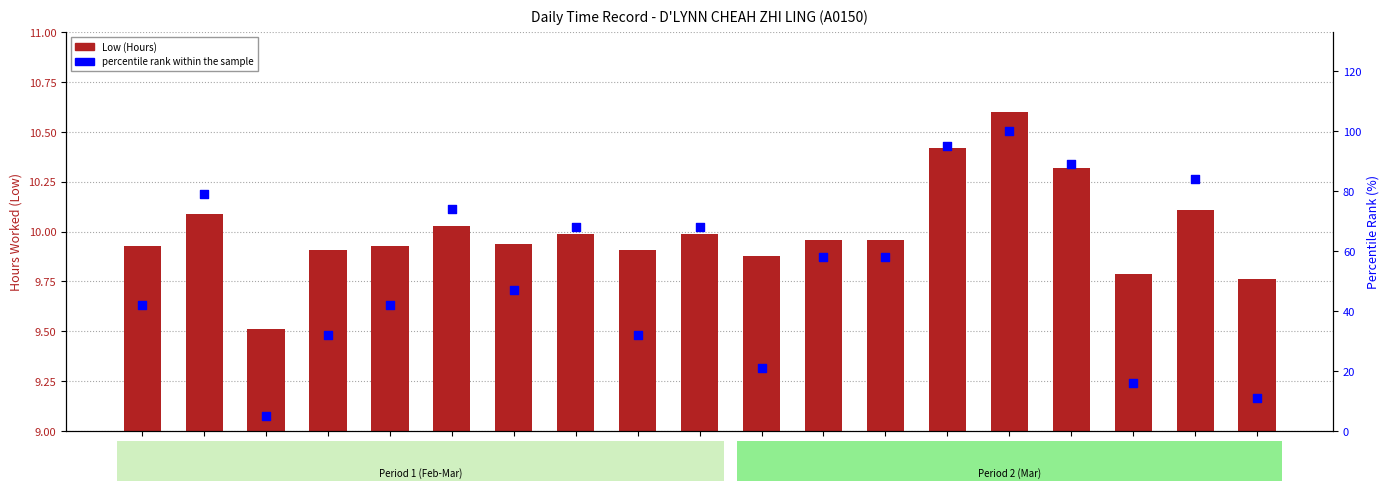

What are all the series names shown in the legend?

Low (Hours), percentile rank within the sample